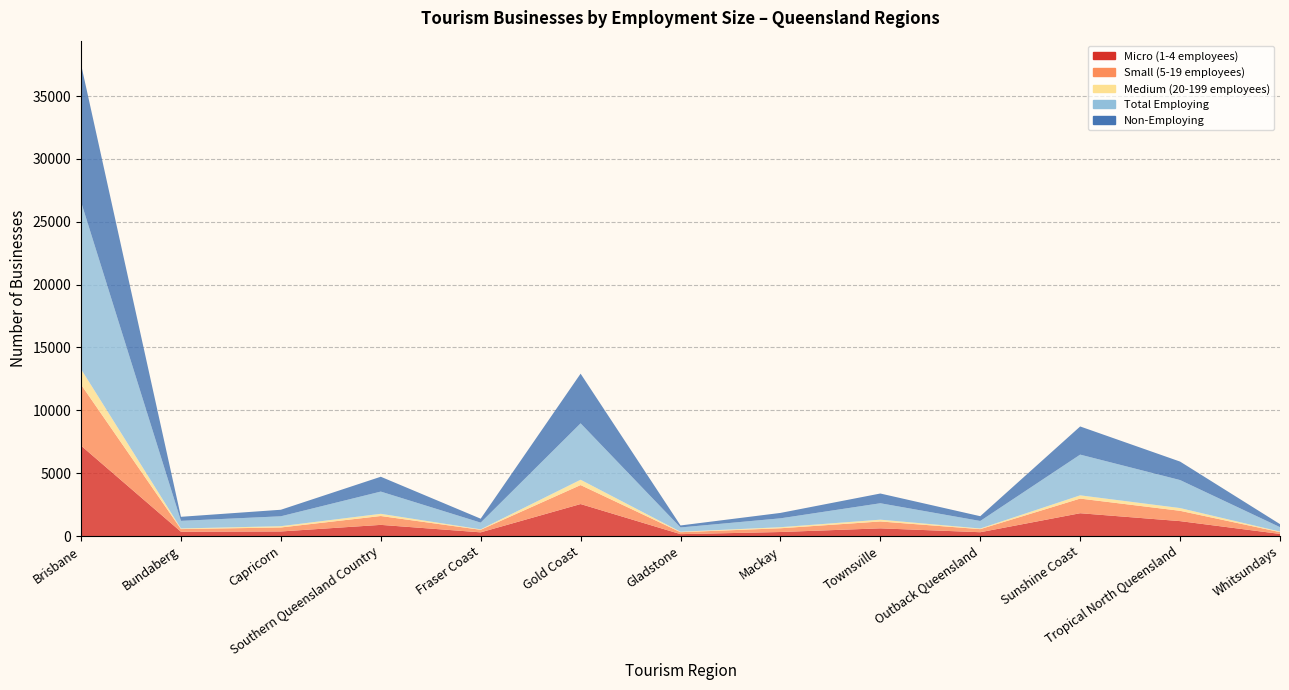

Reading left to right, transcribe all the data shown in this chart.

Micro (1-4 employees): 7193	343	365	889	295	2546	152	321	613	305	1816	1188	169
Small (5-19 employees): 4860	211	317	705	202	1510	155	298	547	245	1164	820	144
Medium (20-199 employees): 1229	49	104	175	37	423	35	86	143	50	259	219	41
Total Employing: 13306	606	786	1769	534	4488	342	705	1306	600	3239	2227	354
Non-Employing: 10943	322	520	1180	313	3950	159	430	775	379	2240	1470	240